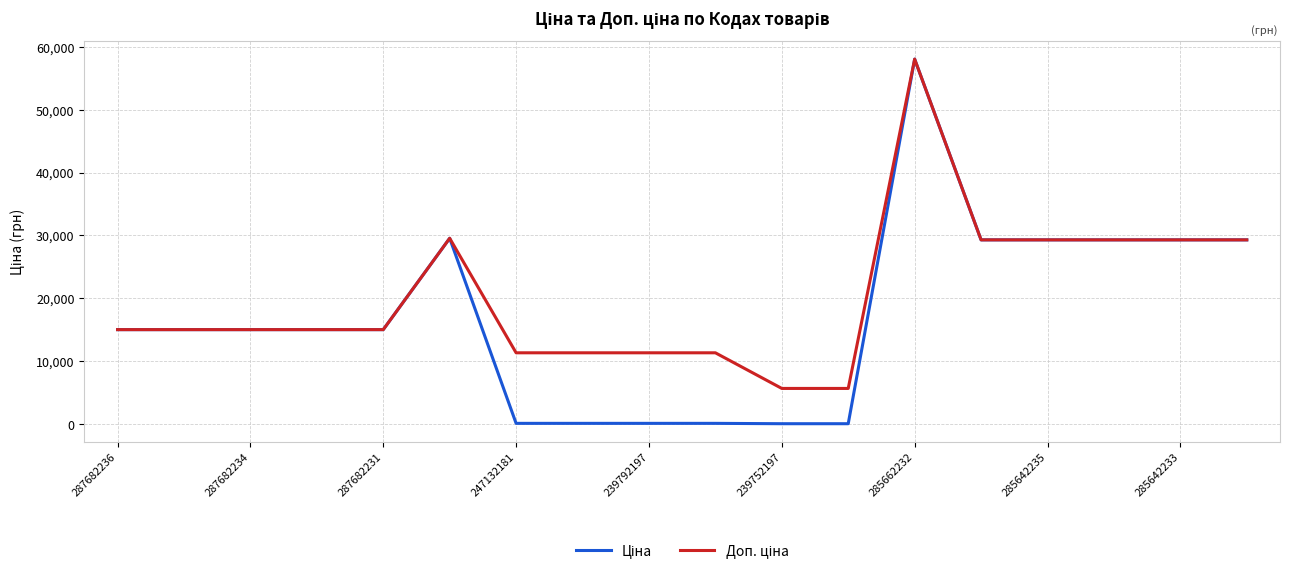

What is the greatest value displayed?

58037.0